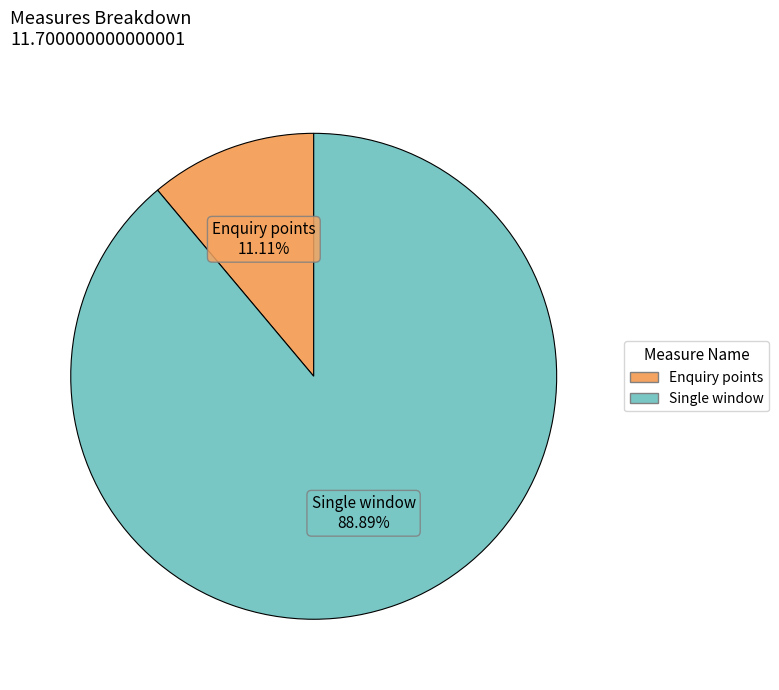

Is there any slice that represents more than half of the pie?

Yes